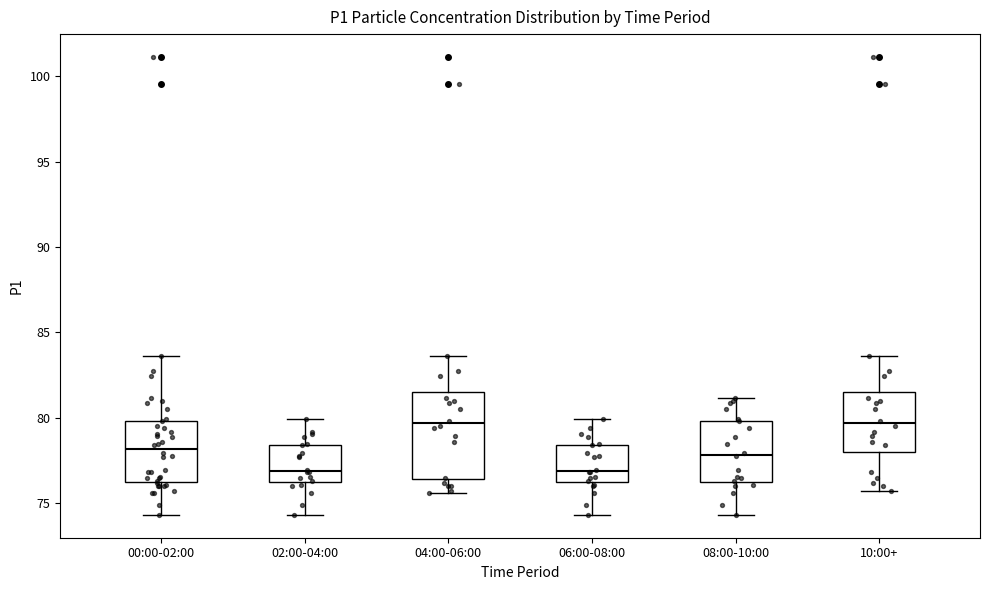

Reading left to right, read every box against the y-axis: the position of its median line, the range the box covers, and the ends of its whiskers. The values are not printed on the chart, so give them approximately, as read against the axis.

00:00-02:00: median 78.0, box 76.0 to 80.0, whiskers 74.5 to 83.5
02:00-04:00: median 77.0, box 76.0 to 78.5, whiskers 74.5 to 80.0
04:00-06:00: median 79.5, box 76.5 to 81.5, whiskers 75.5 to 83.5
06:00-08:00: median 77.0, box 76.0 to 78.5, whiskers 74.5 to 80.0
08:00-10:00: median 78.0, box 76.0 to 80.0, whiskers 74.5 to 81.0
10:00+: median 79.5, box 78.0 to 81.5, whiskers 75.5 to 83.5